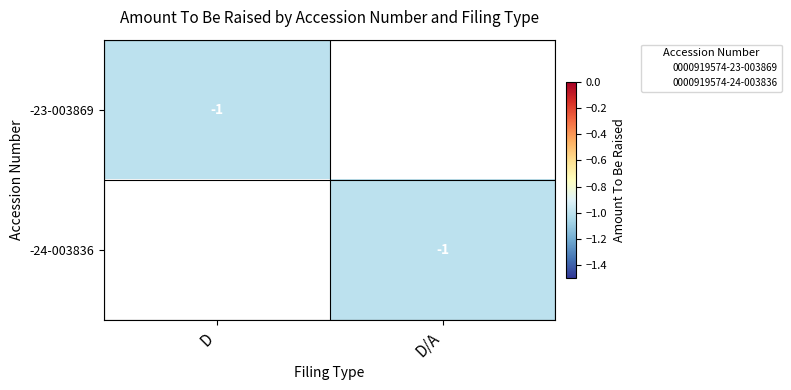

Is it true that -23-003869 equals -1 at D?

True